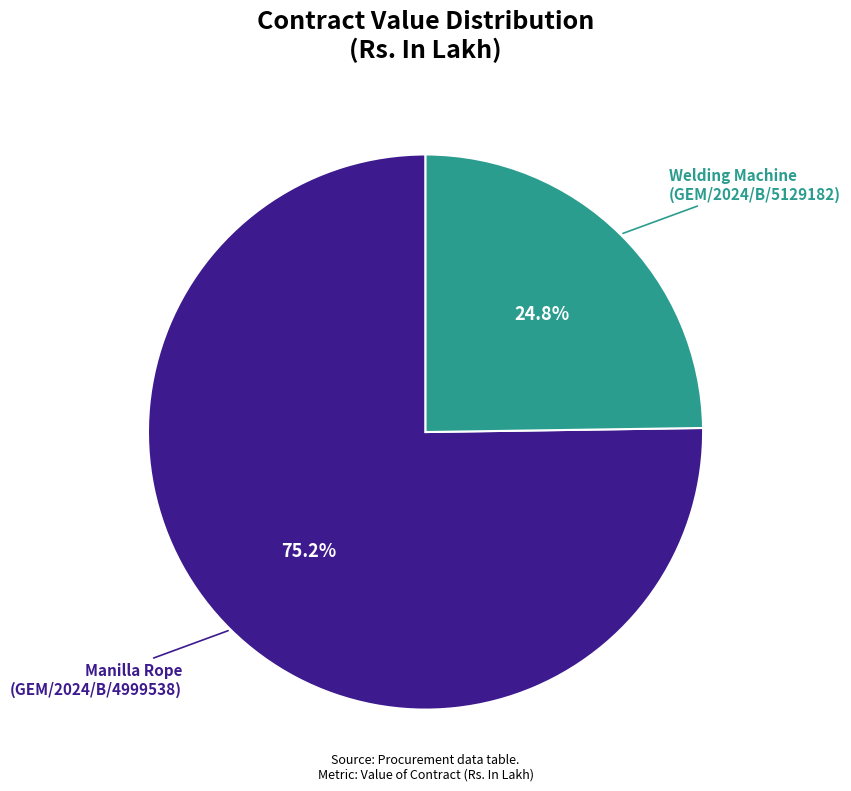

What is the smallest slice in the pie chart?

Welding Machine (GEM/2024/B/5129182)